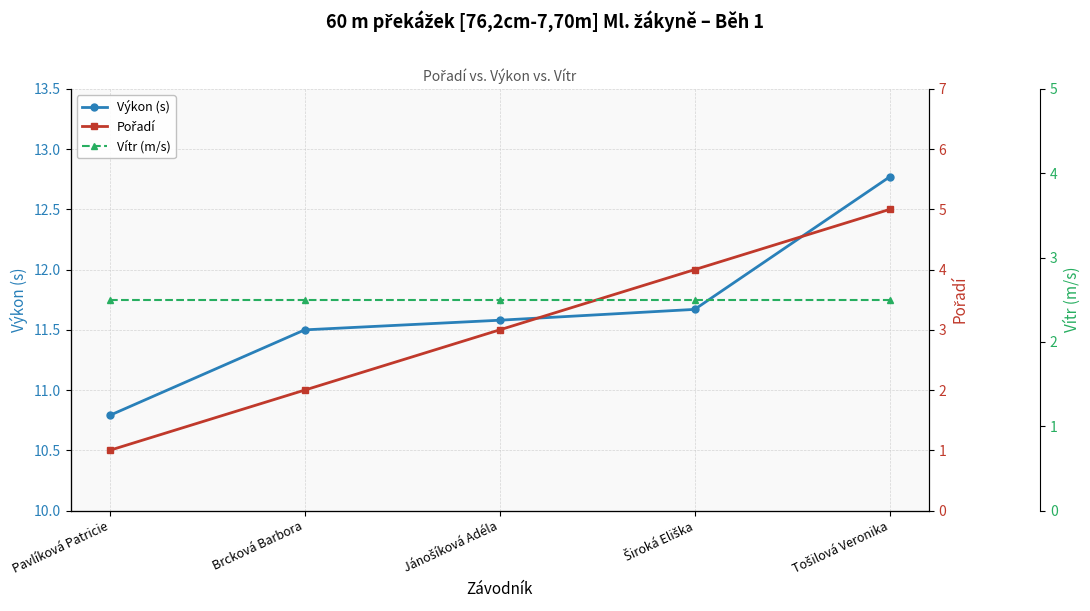

The Pořadí series shows 3.1 at Brcková Barbora. True or false?

False